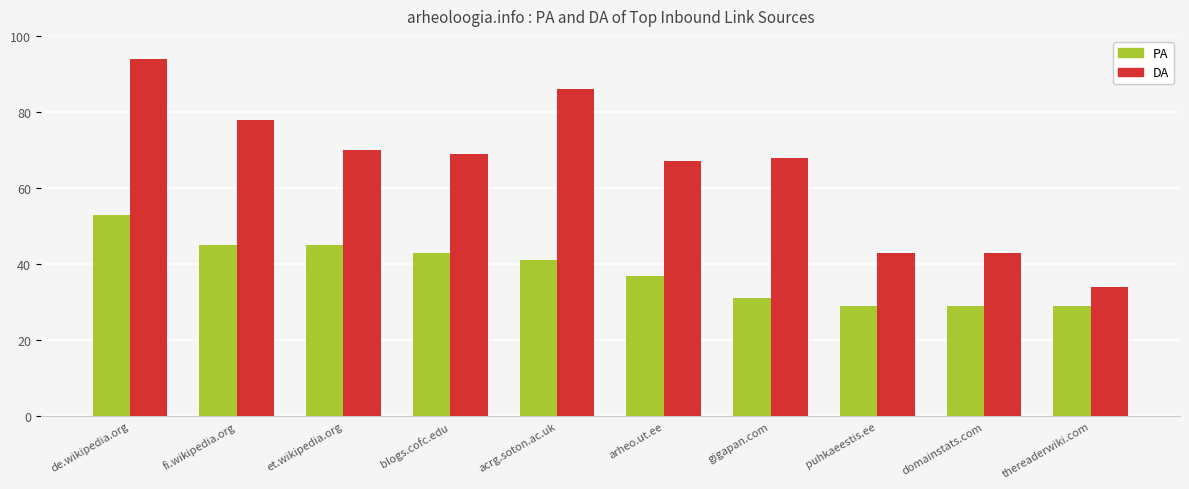

List the series in order of their peak value, highest first.

DA, PA